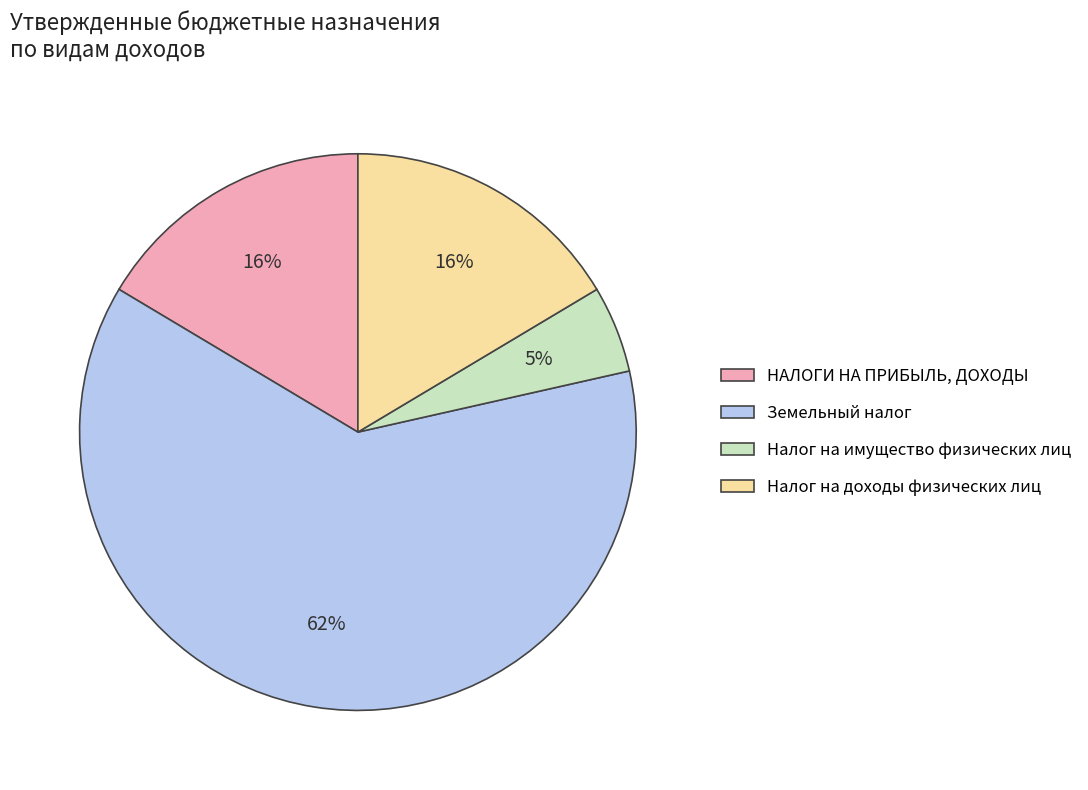

The НАЛОГИ НА ПРИБЫЛЬ, ДОХОДЫ slice represents 3% of the pie. True or false?

False